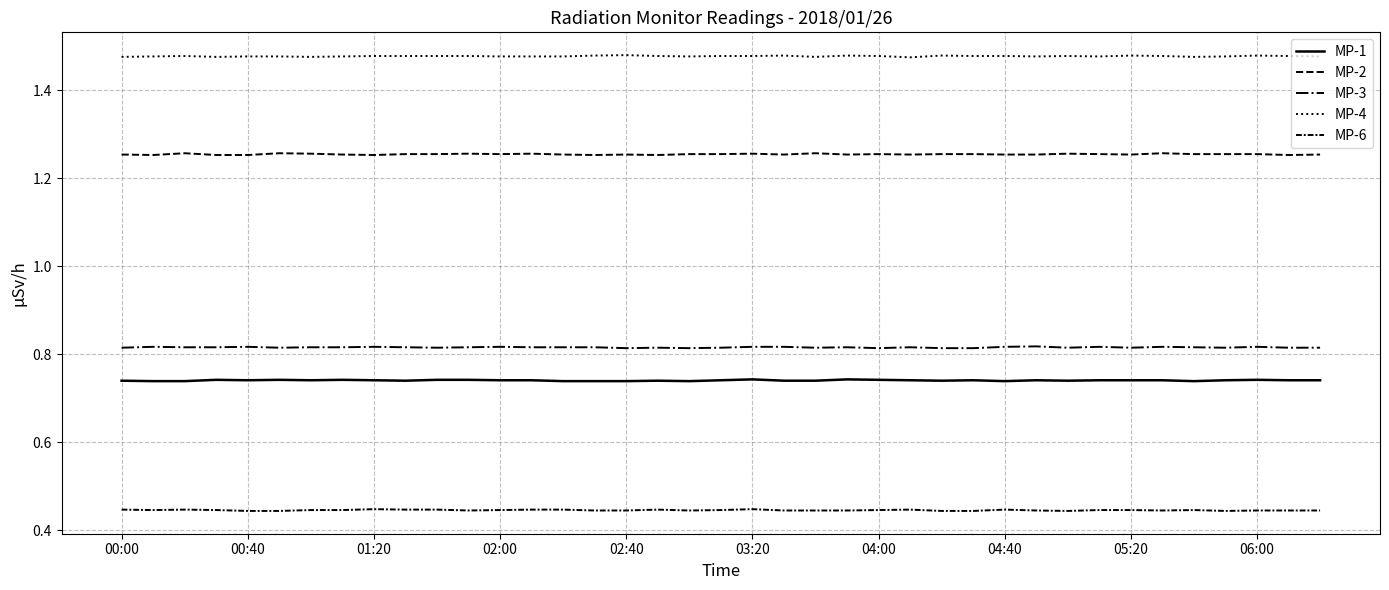

What is the greatest value displayed?

1.5